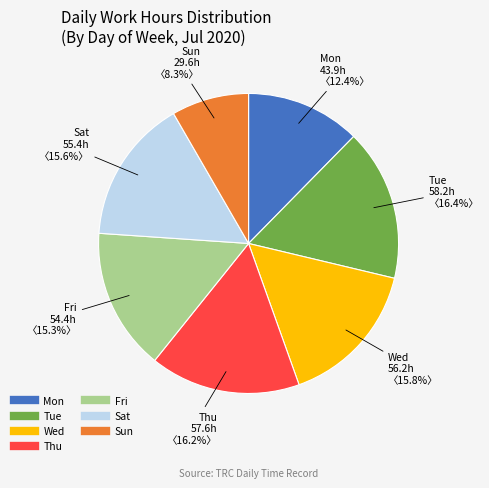

Is there any slice that represents more than half of the pie?

No